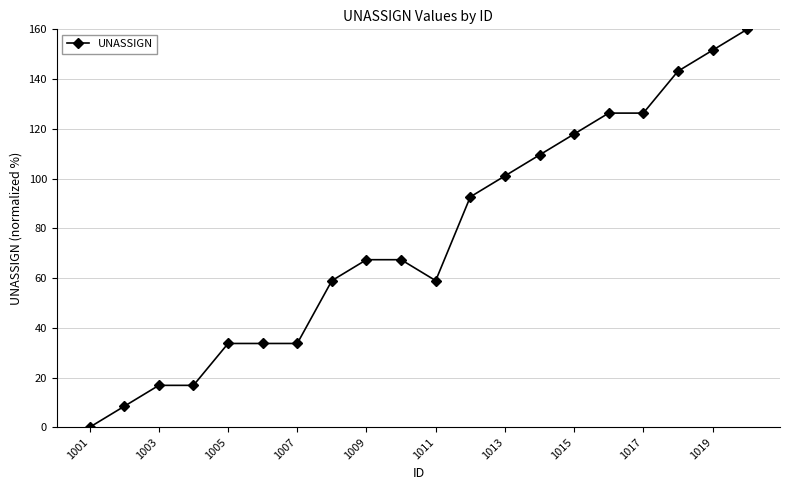

Count the number of values greater than 67.

11